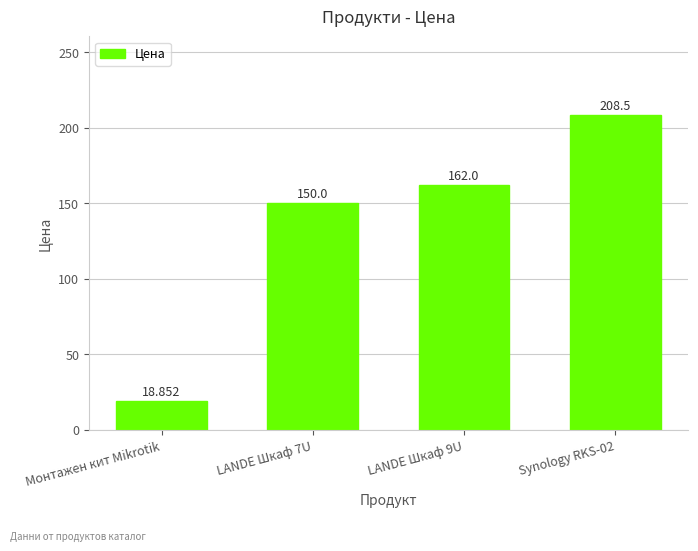

How many data points does each series have?

4